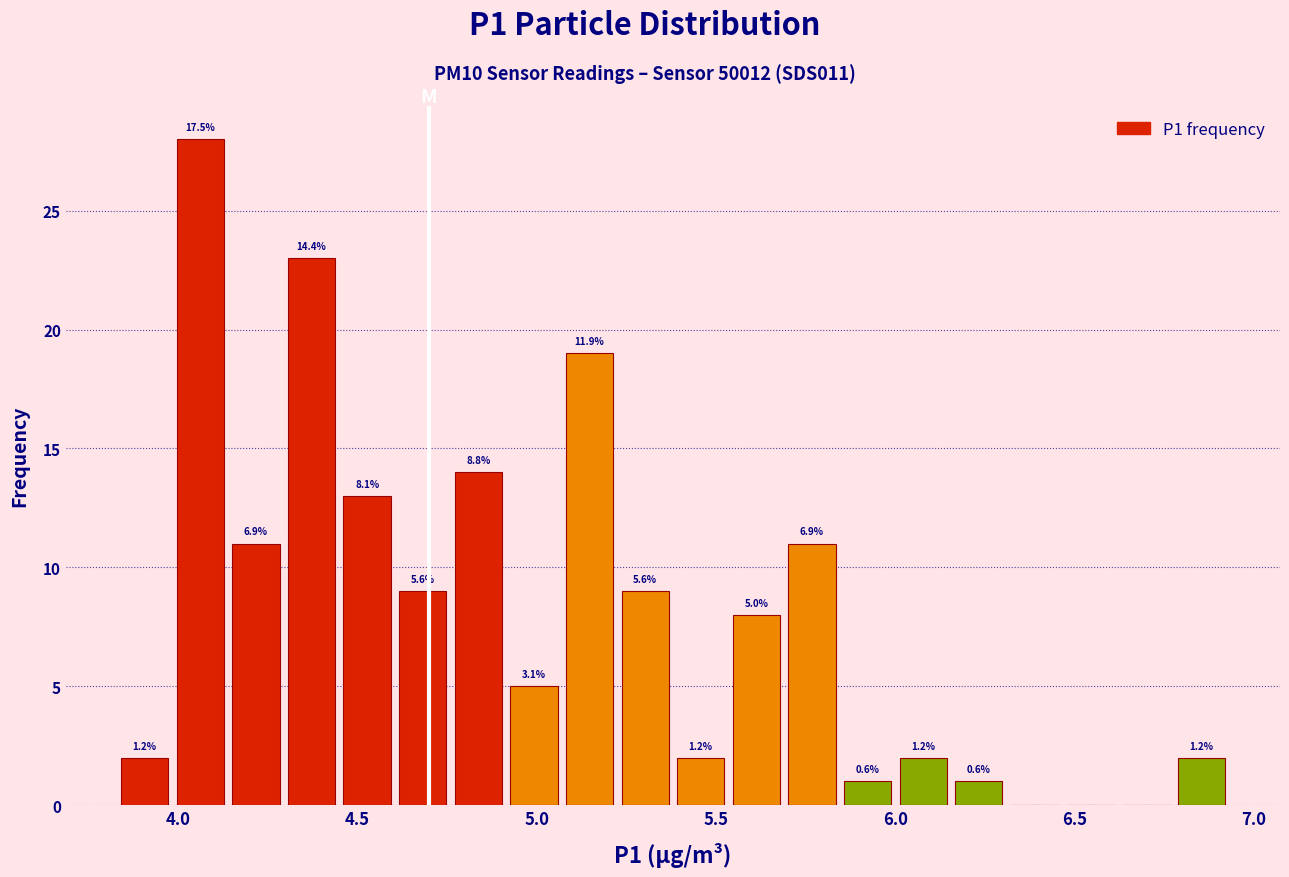

Read against the x-axis, roughly where is the centre of the tallest bar?

4.05